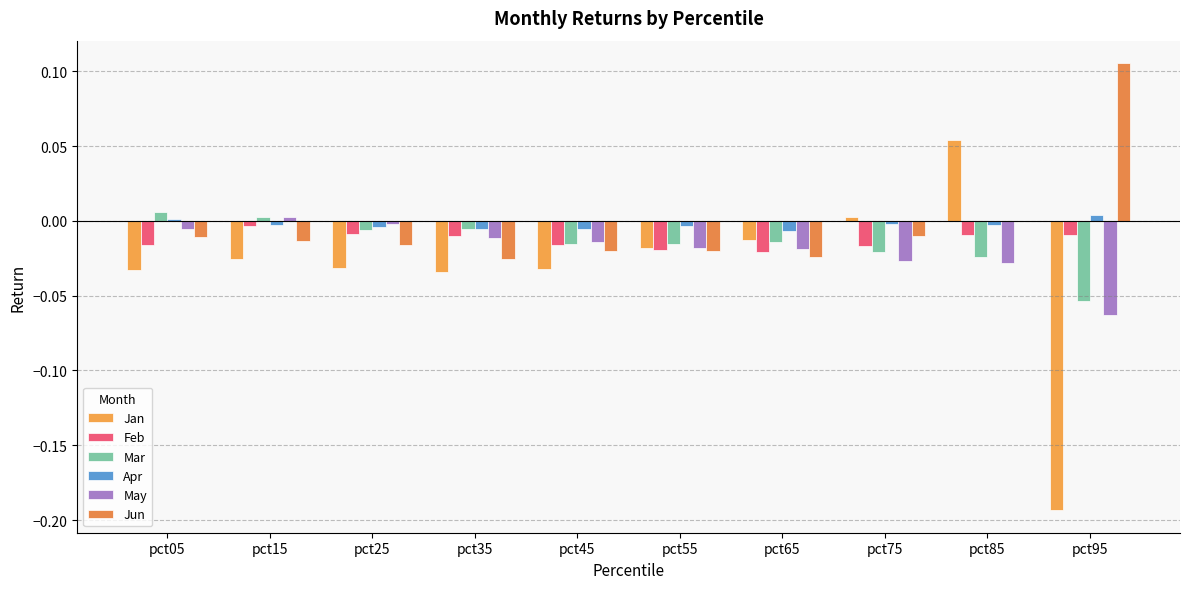

How many groups of bars are there?

10